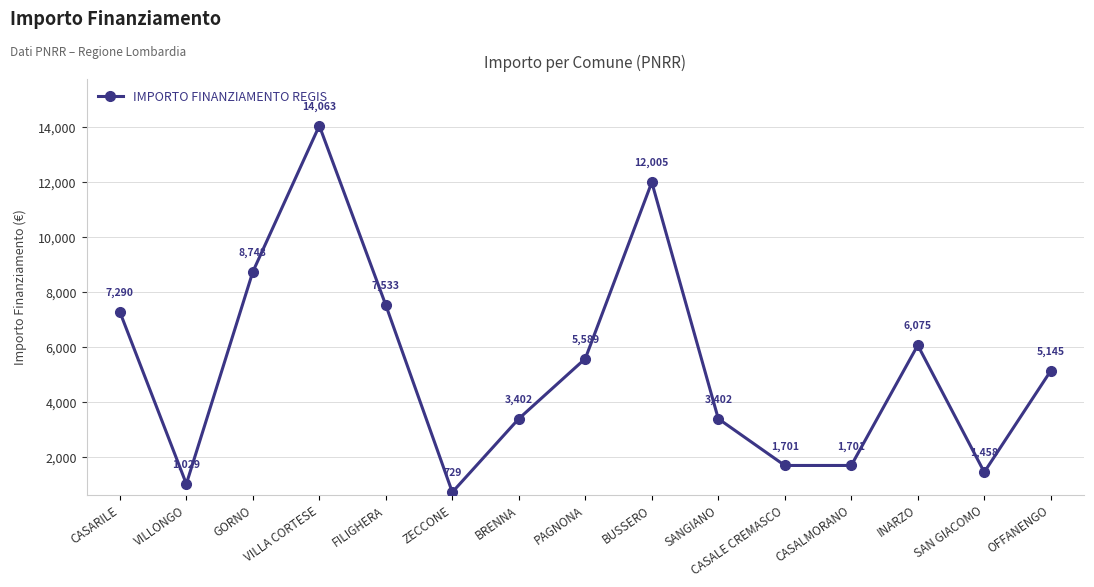

Which category has the highest value across all series?

VILLA CORTESE